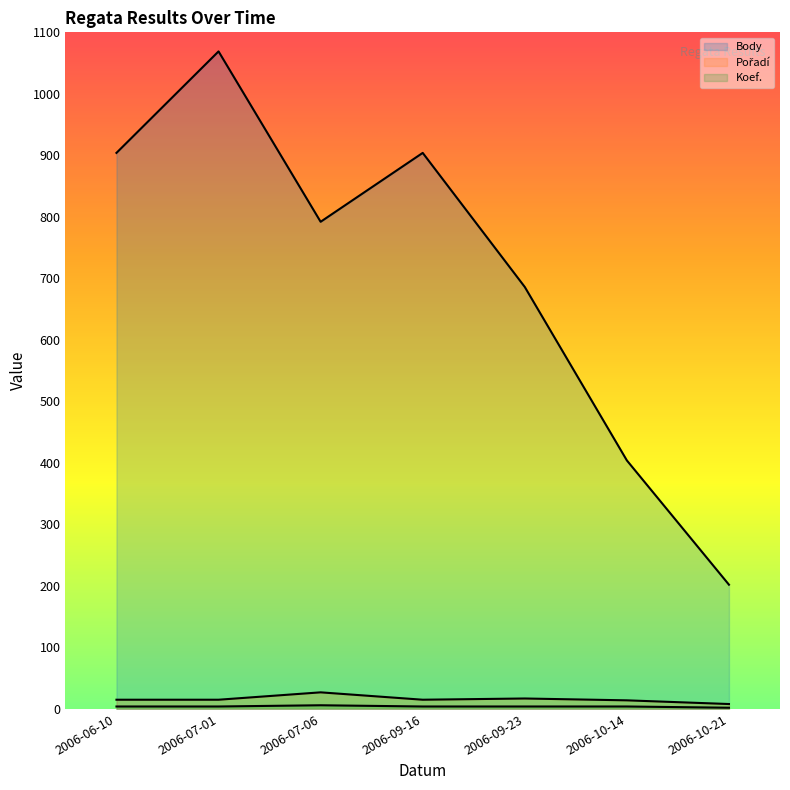

What is the greatest value displayed?

1069